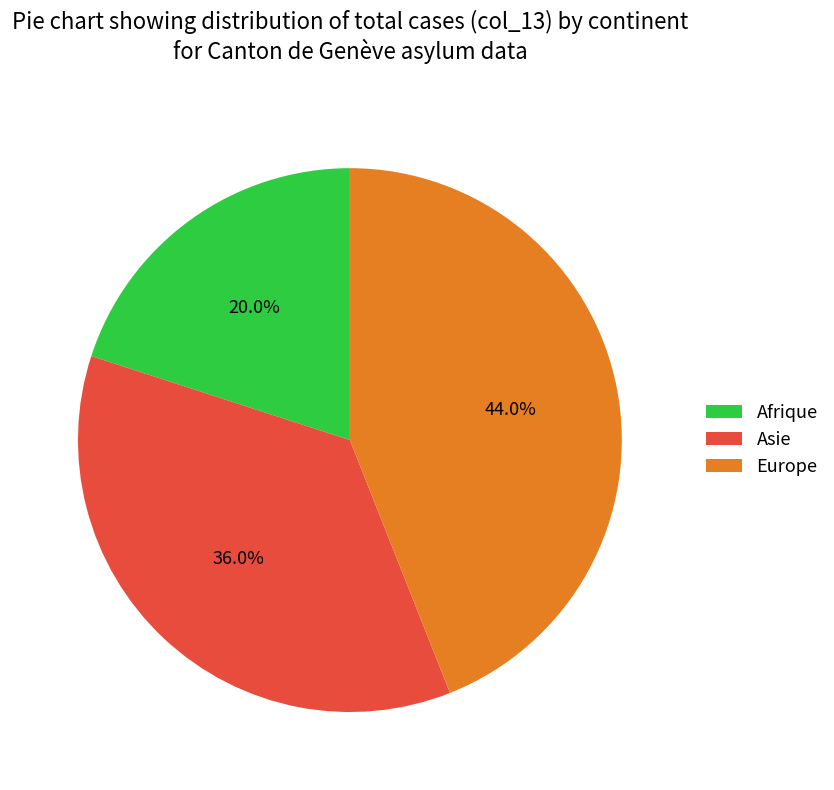

Which has a higher value, Europe or Asie?

Europe